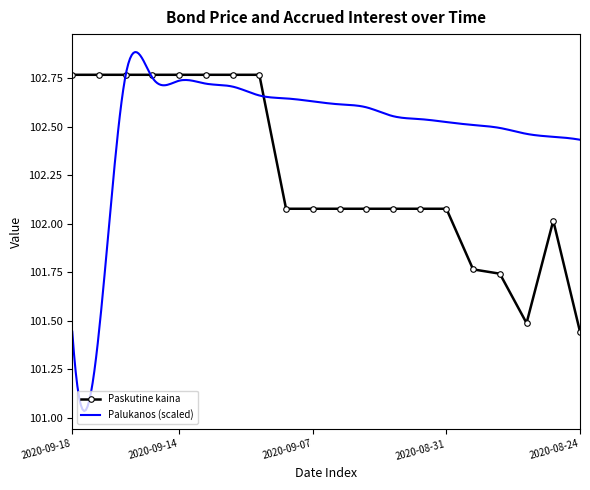

Which category has the lowest value across all series?

2020-08-24